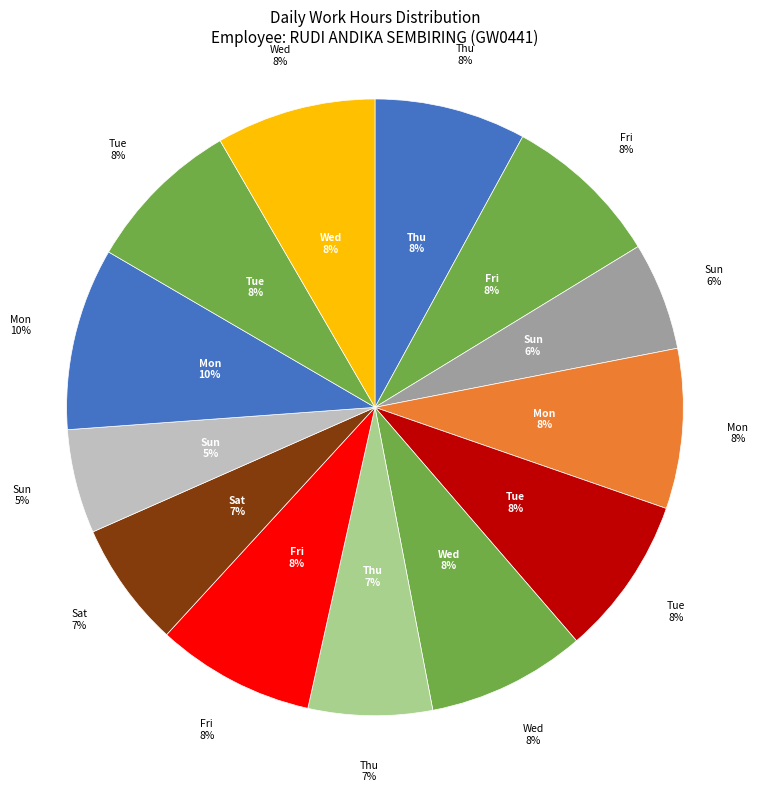

True or false: 14-Wed accounts for 8% of the total.

True